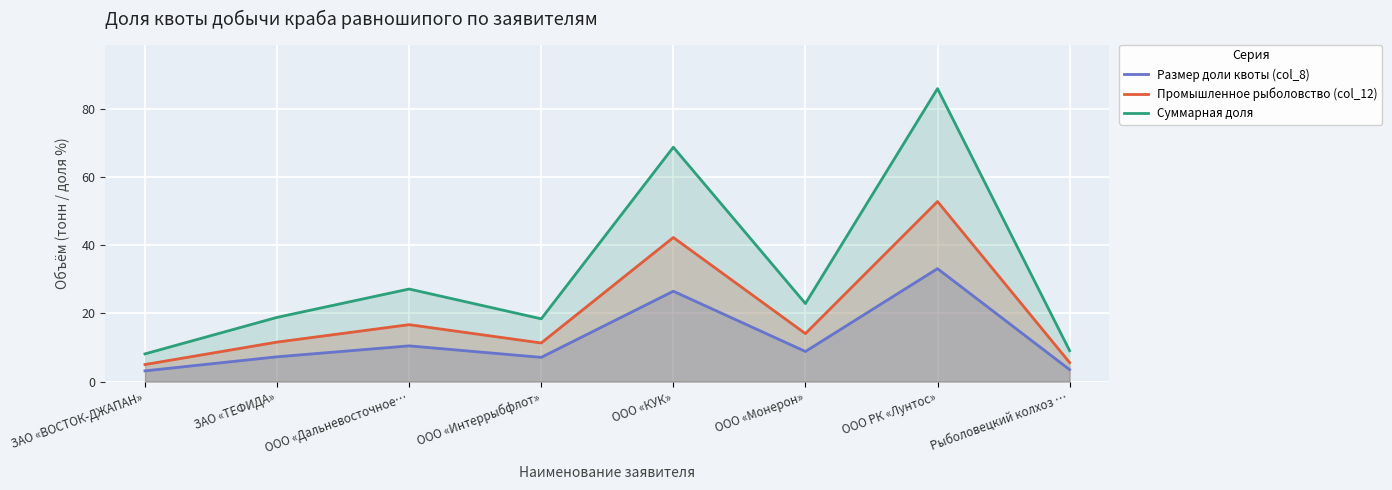

True or false: Размер доли квоты (col_8) has more than 2 points higher than both neighbors.

True